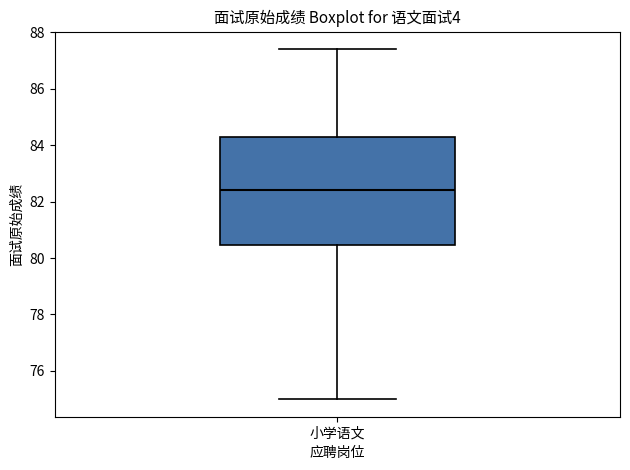

Read this box plot against the y-axis: the position of the median line, the range covered by the box, and the ends of both whiskers. The values are not printed on the chart, so give them approximately, as read against the axis.

median 82.4, box 80.4 to 84.4, whiskers 75.0 to 87.4